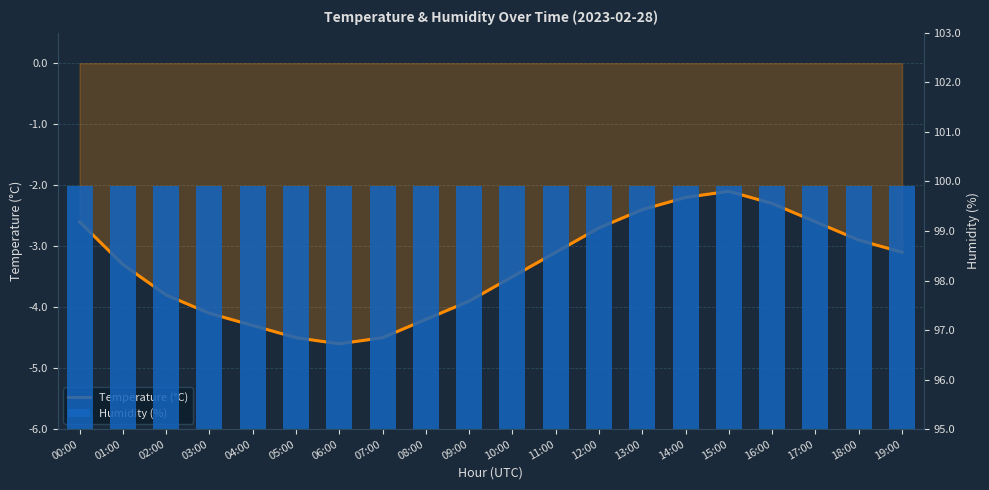

At which category is the sum across all series the highest?

15:00